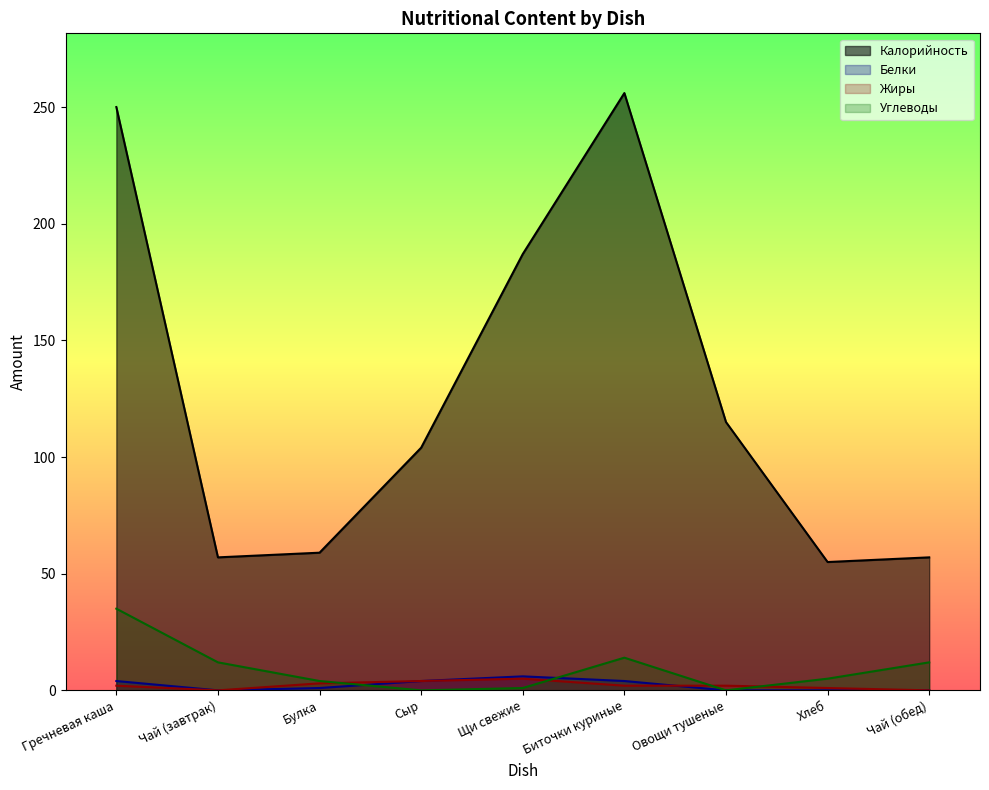

At which category is the sum across all series the highest?

Гречневая каша